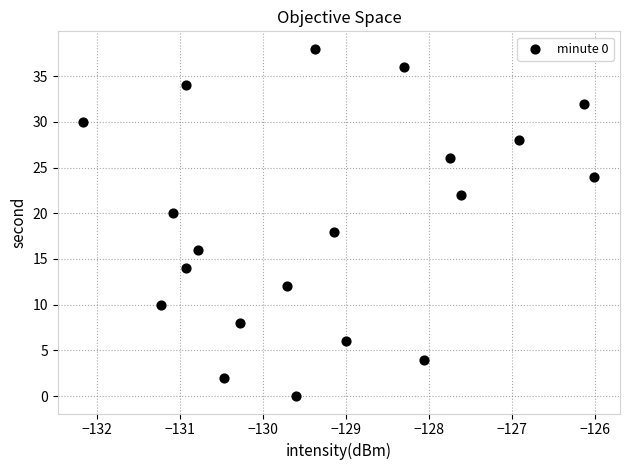

What is the range of Y values (max minus min)?

38